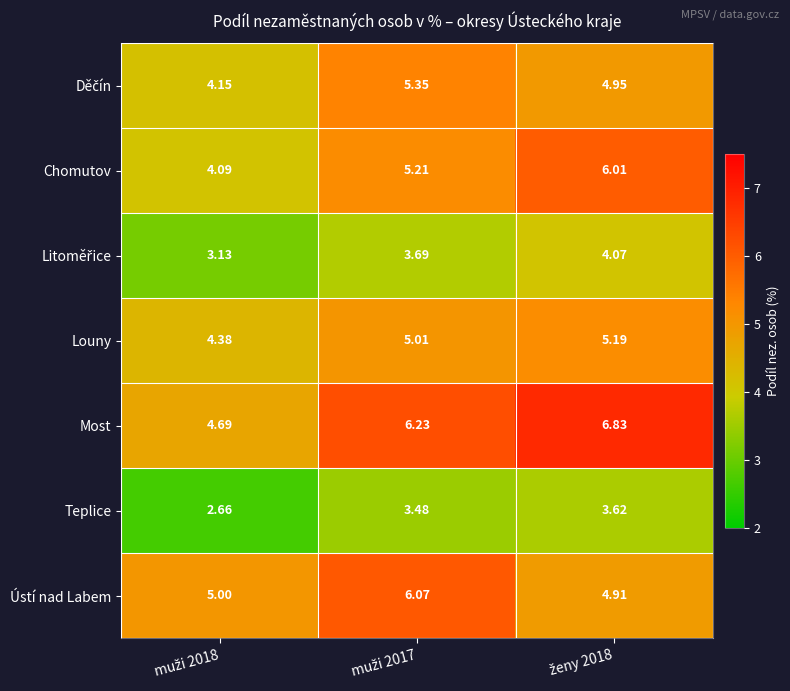

Which series has the largest total across all categories?

Most